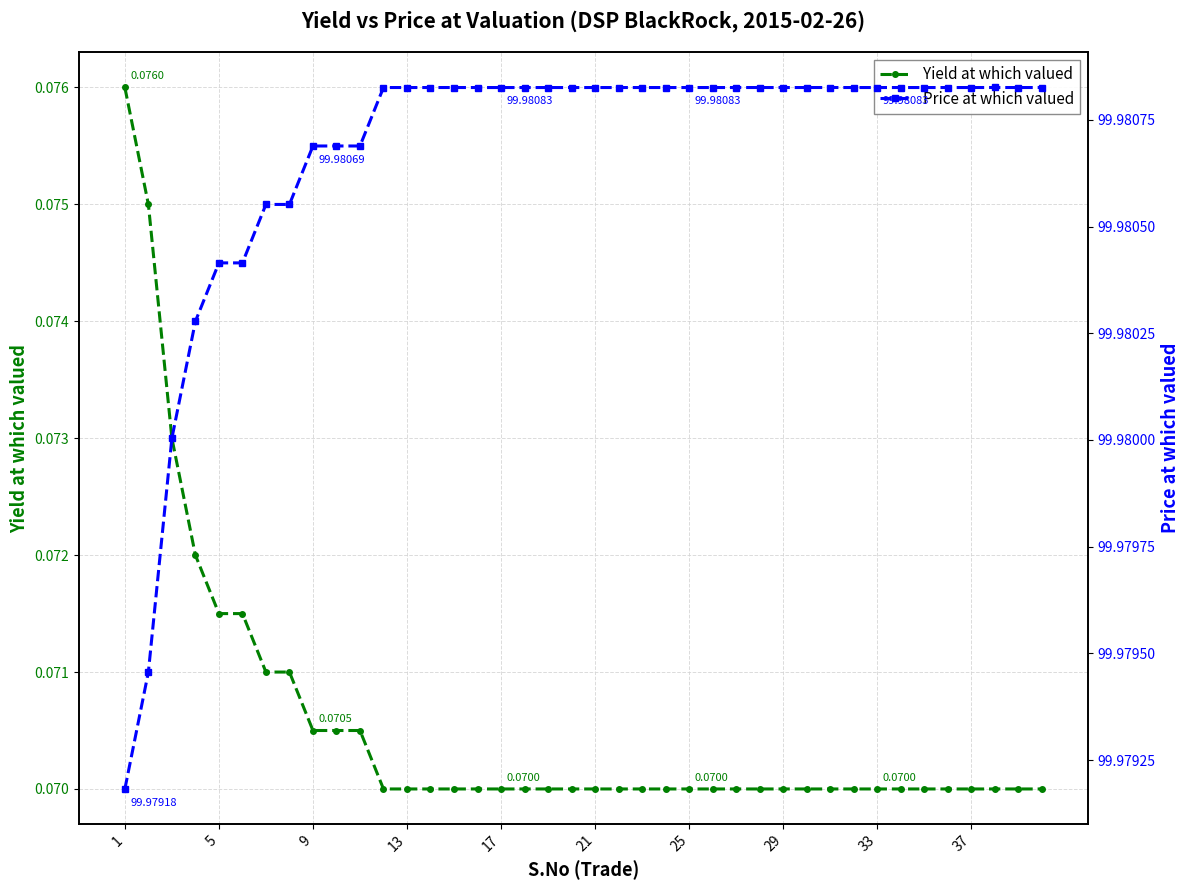

What are all the series names shown in the legend?

Yield at which valued, Price at which valued